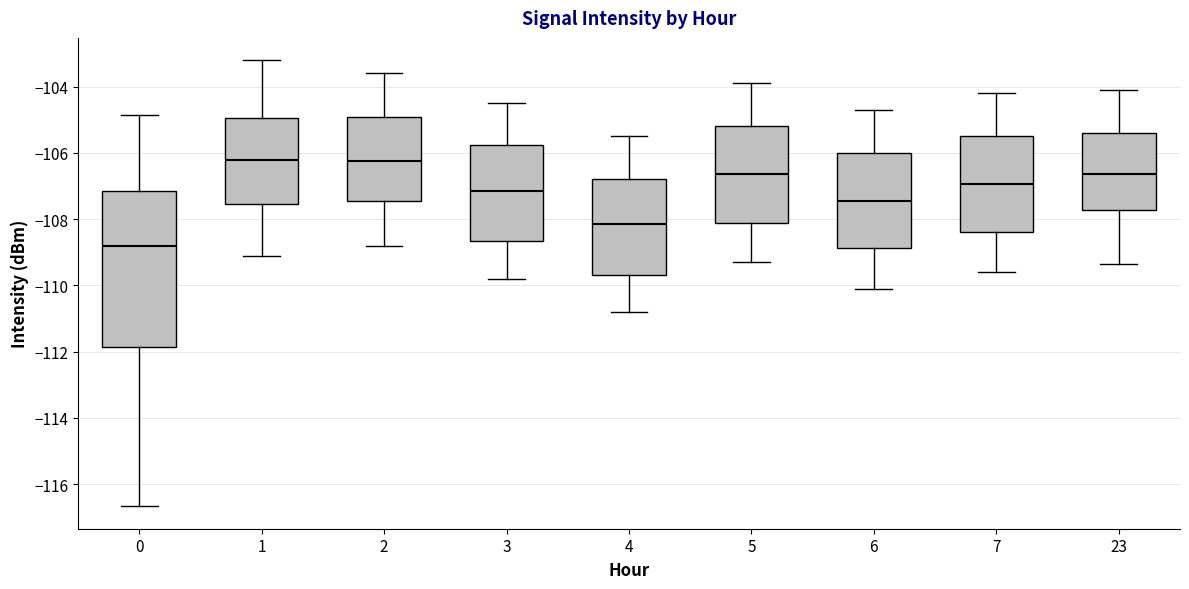

Reading left to right, read every box against the y-axis: the position of its median line, the range the box covers, and the ends of its whiskers. The values are not printed on the chart, so give them approximately, as read against the axis.

0: median -108.8, box -111.8 to -107.2, whiskers -116.6 to -104.8
1: median -106.2, box -107.6 to -105.0, whiskers -109.0 to -103.2
2: median -106.2, box -107.4 to -105.0, whiskers -108.8 to -103.6
3: median -107.2, box -108.6 to -105.8, whiskers -109.8 to -104.4
4: median -108.2, box -109.6 to -106.8, whiskers -110.8 to -105.4
5: median -106.6, box -108.2 to -105.2, whiskers -109.2 to -103.8
6: median -107.4, box -108.8 to -106.0, whiskers -110.0 to -104.6
7: median -107.0, box -108.4 to -105.4, whiskers -109.6 to -104.2
23: median -106.6, box -107.8 to -105.4, whiskers -109.4 to -104.0